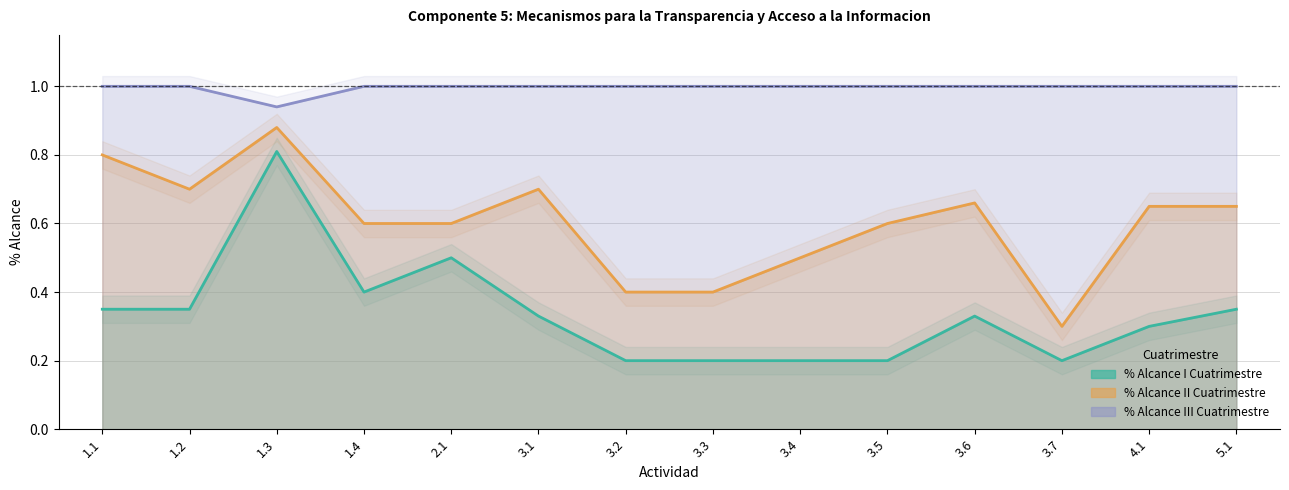

Count the number of categories in the chart.

14